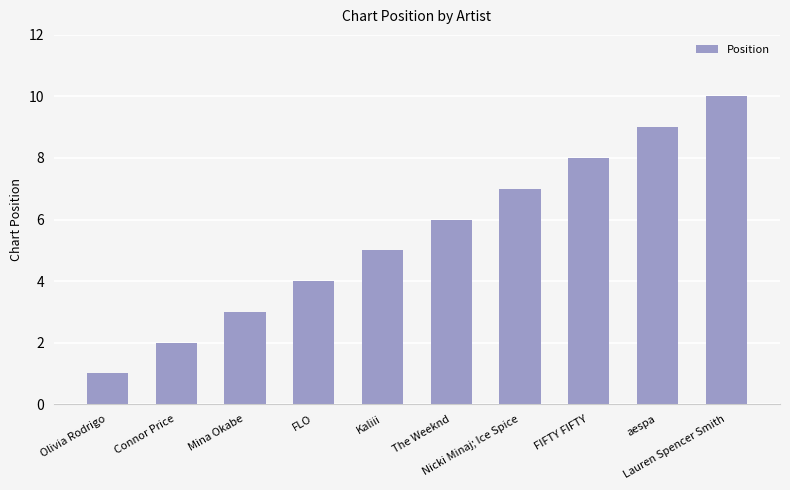

Is it true that the value at aespa is 9?

True